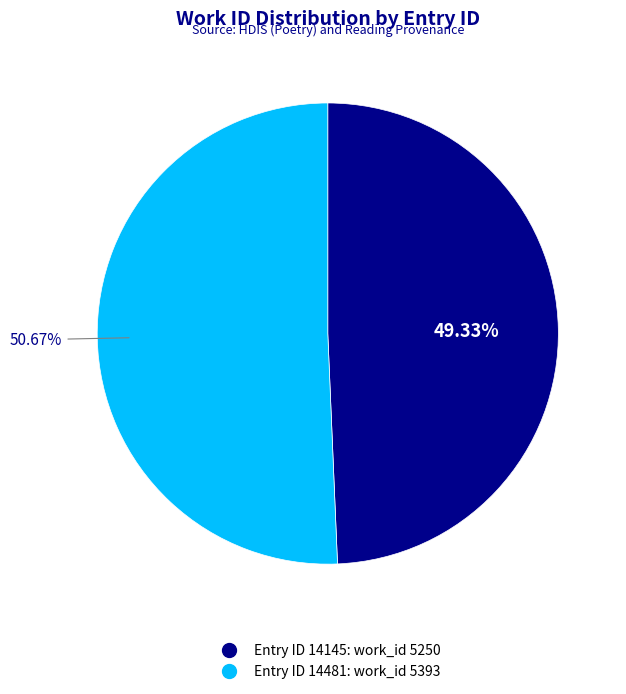

Is there a majority slice in this chart?

Yes